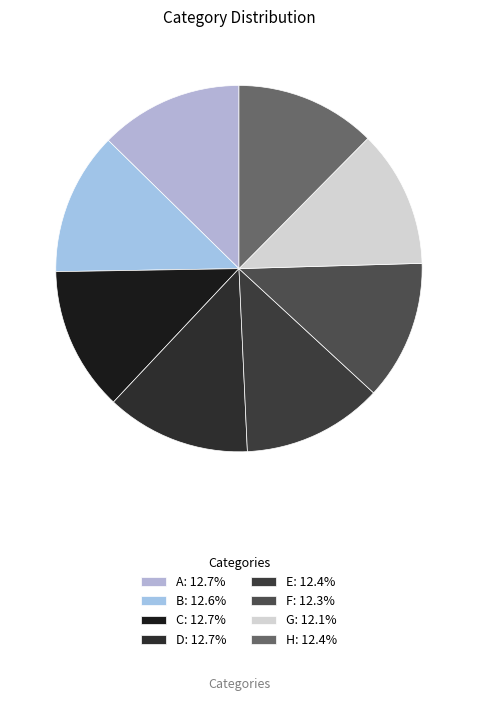

Count the number of slices in the pie.

8